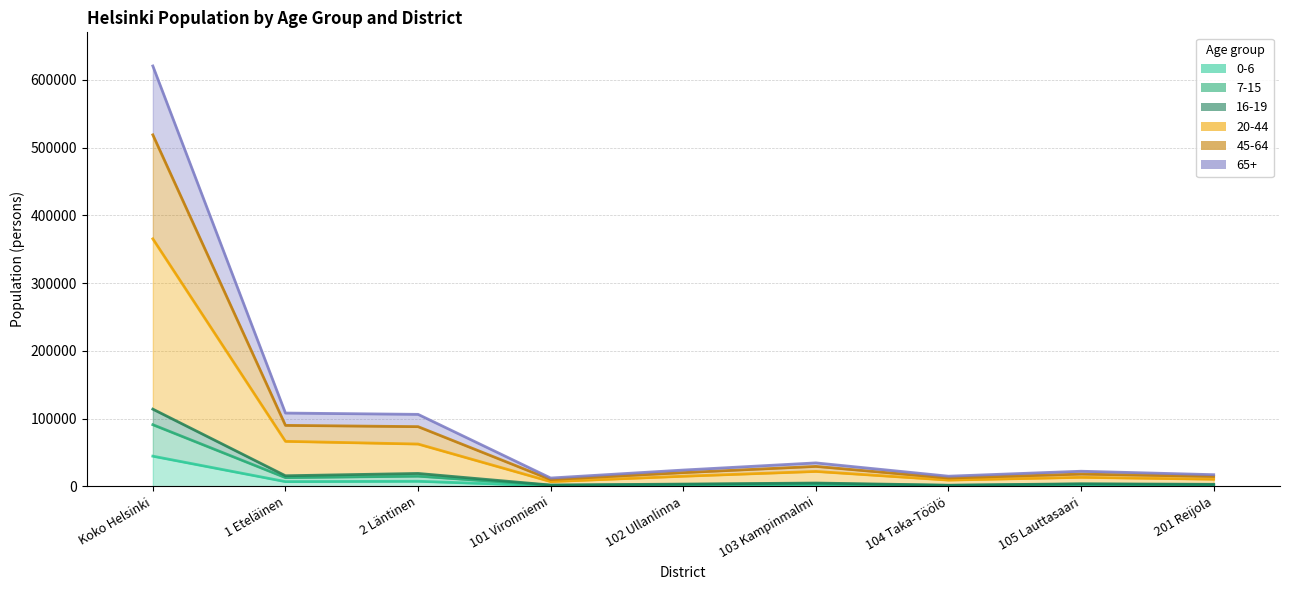

Is it true that 16-19 equals 50432 at Koko Helsinki?

False